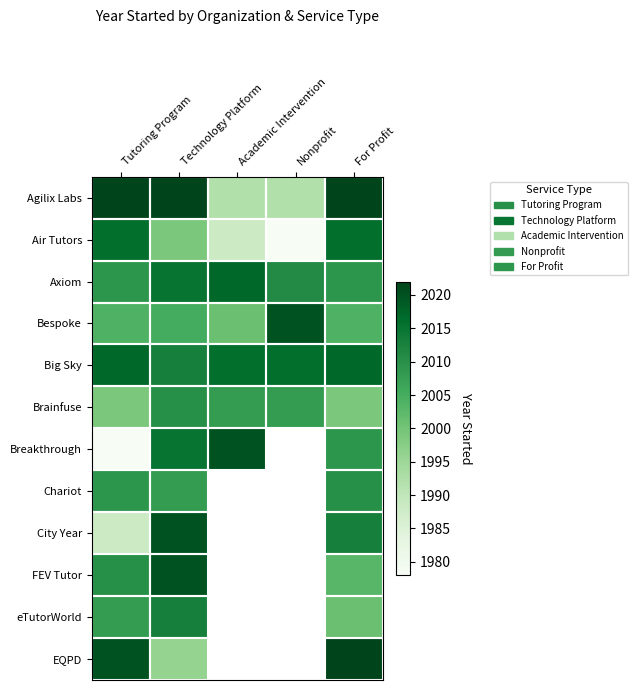

Which category has the highest value in the Bespoke series?

Nonprofit